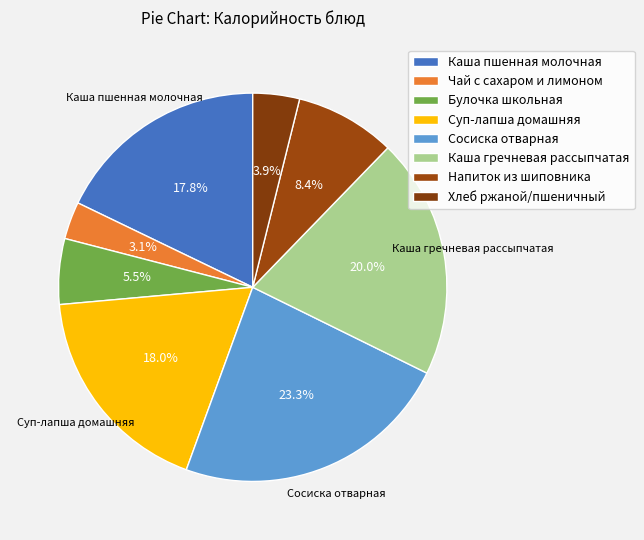

Does Сосиска отварная represent more than half of the total?

No